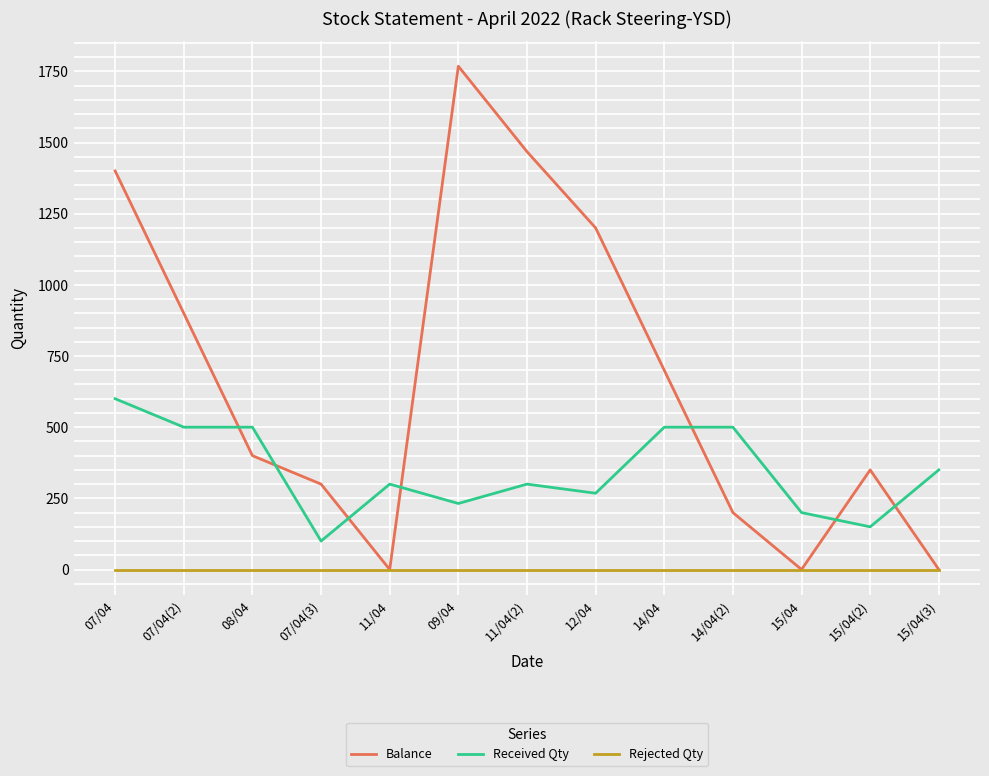

True or false: Rejected Qty has a value of 0 at 07/04(2).

True